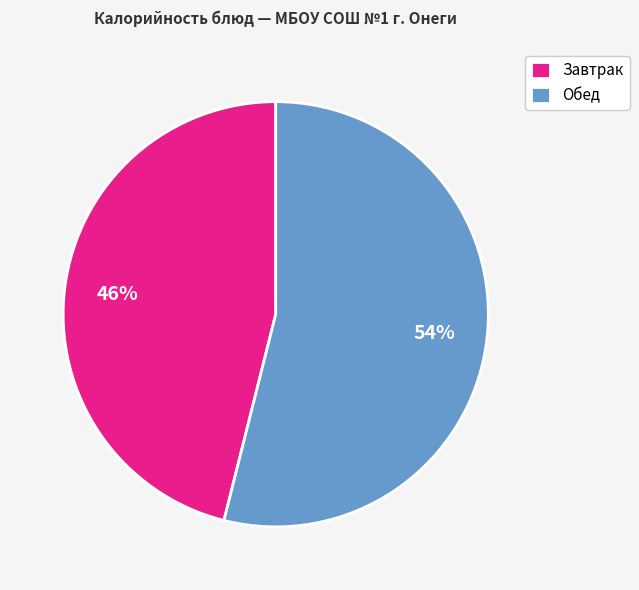

What is the smallest slice in the pie chart?

Завтрак